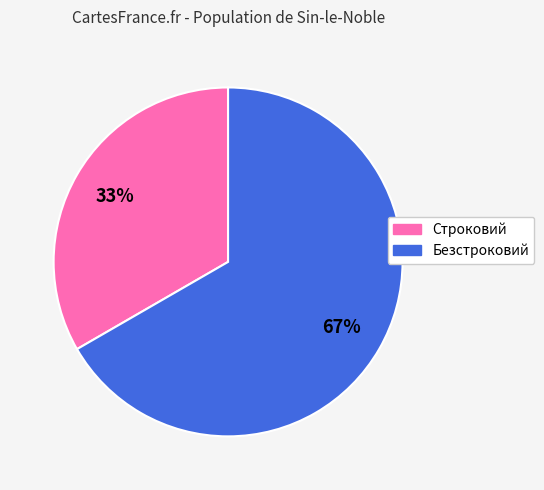

Rank the categories by value from lowest to highest.

Строковий, Безстроковий